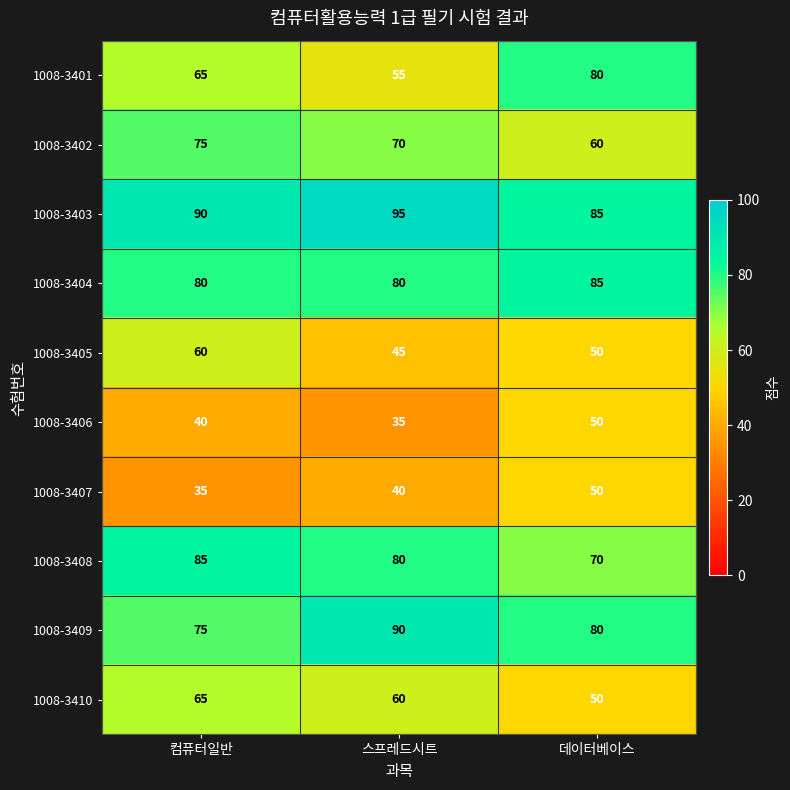

What is the greatest value displayed?

95